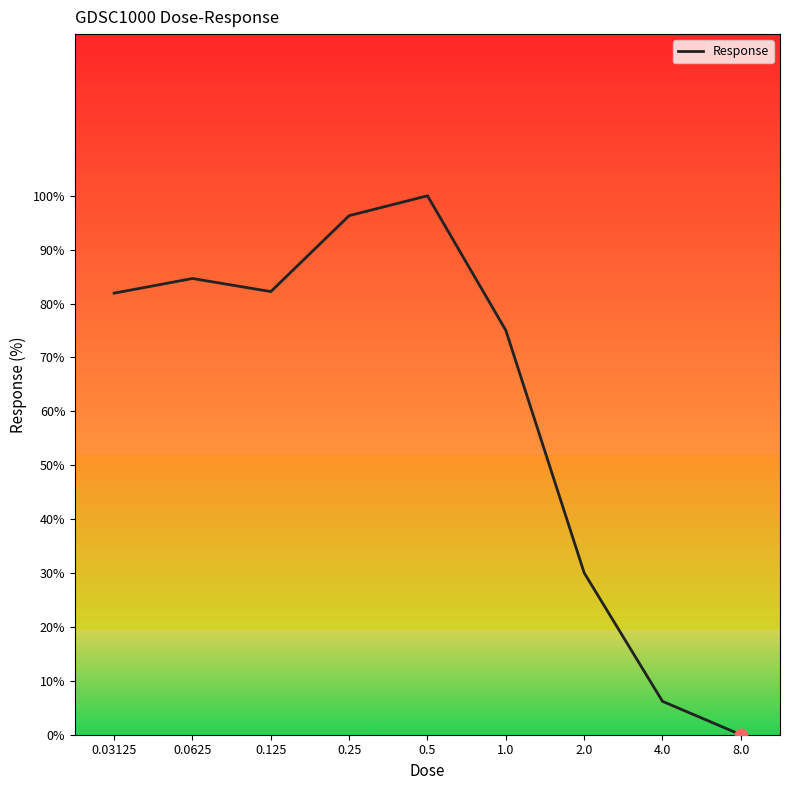

Approximately how many times larger is the value at 0.125 compared to 0.25?

0.9